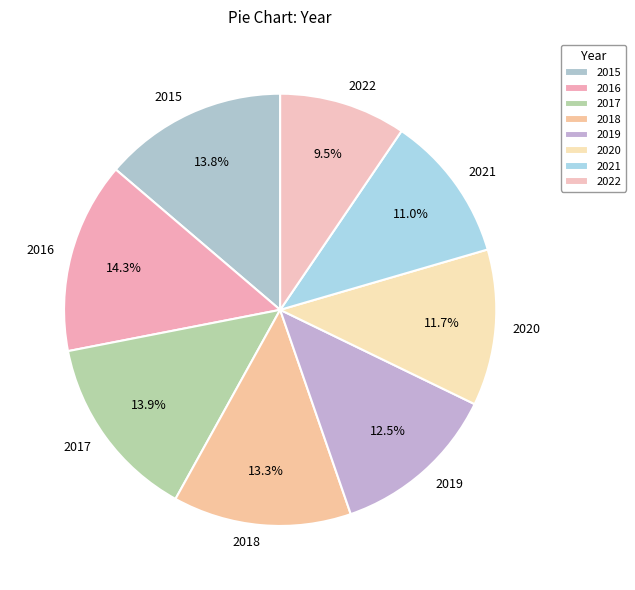

What percentage do 2015 and 2016 together represent?

28.1%